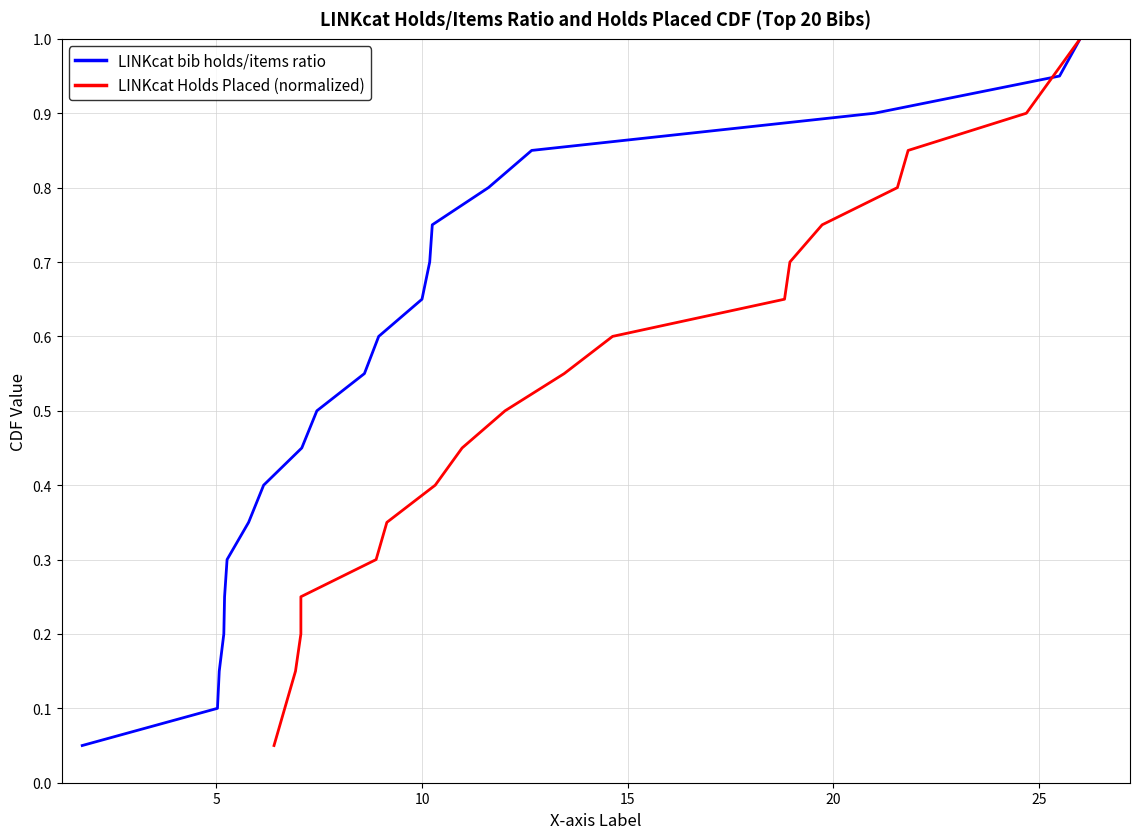

Reading left to right, extract all data points from this chart.

LINKcat bib holds/items ratio: 0.1	0.1	0.1	0.2	0.2	0.3	0.3	0.4	0.5	0.5	0.6	0.6	0.7	0.7	0.8	0.8	0.8	0.9	0.9	1.0
LINKcat Holds Placed (normalized): 0.1	0.1	0.1	0.2	0.2	0.3	0.3	0.4	0.5	0.5	0.6	0.6	0.7	0.7	0.8	0.8	0.8	0.9	0.9	1.0